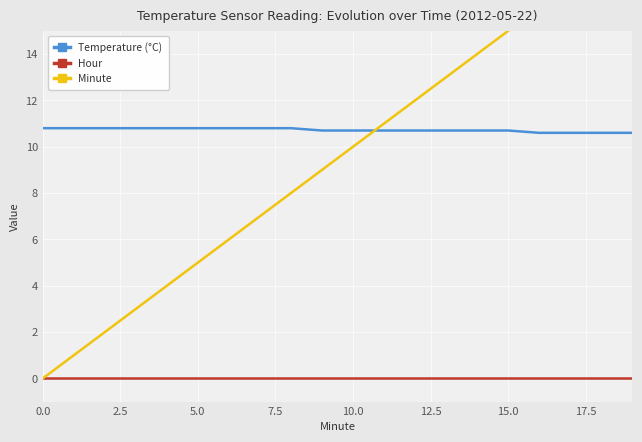

True or false: Hour has more than 0 interior local peaks.

False